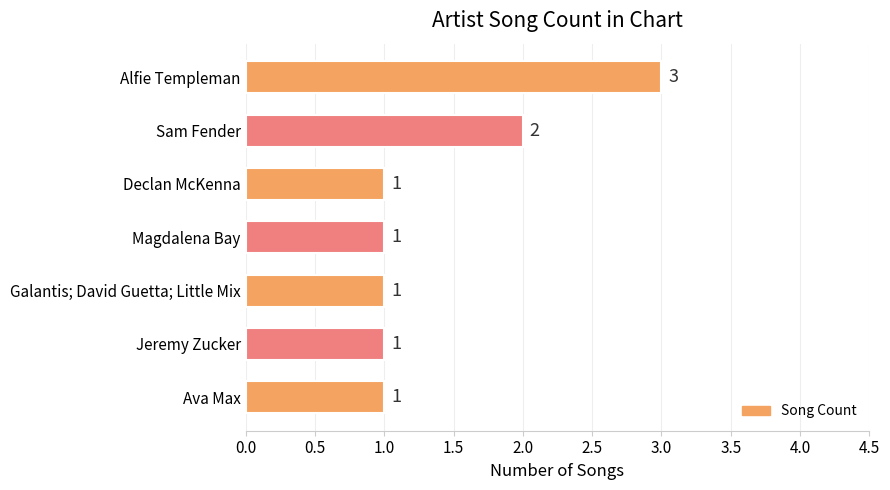

The chart shows a value of 0 at Declan McKenna. True or false?

False